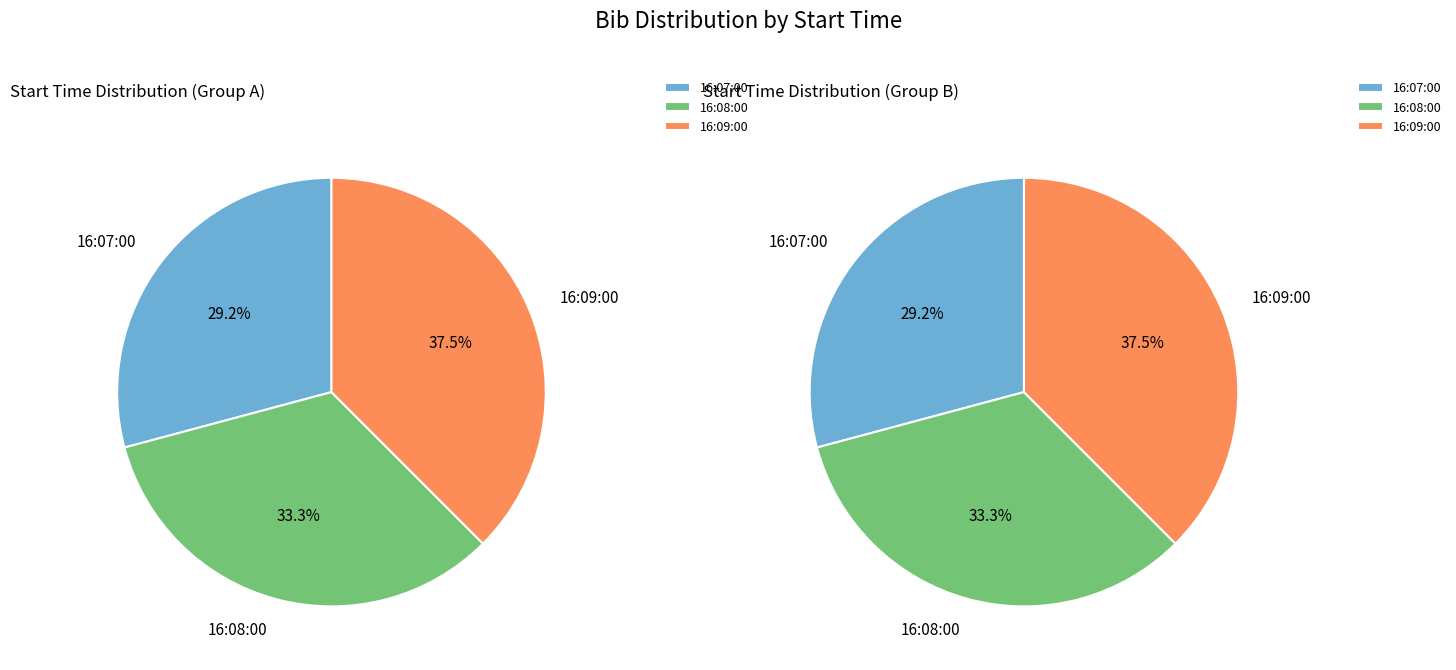

How many segments does this pie chart have?

3